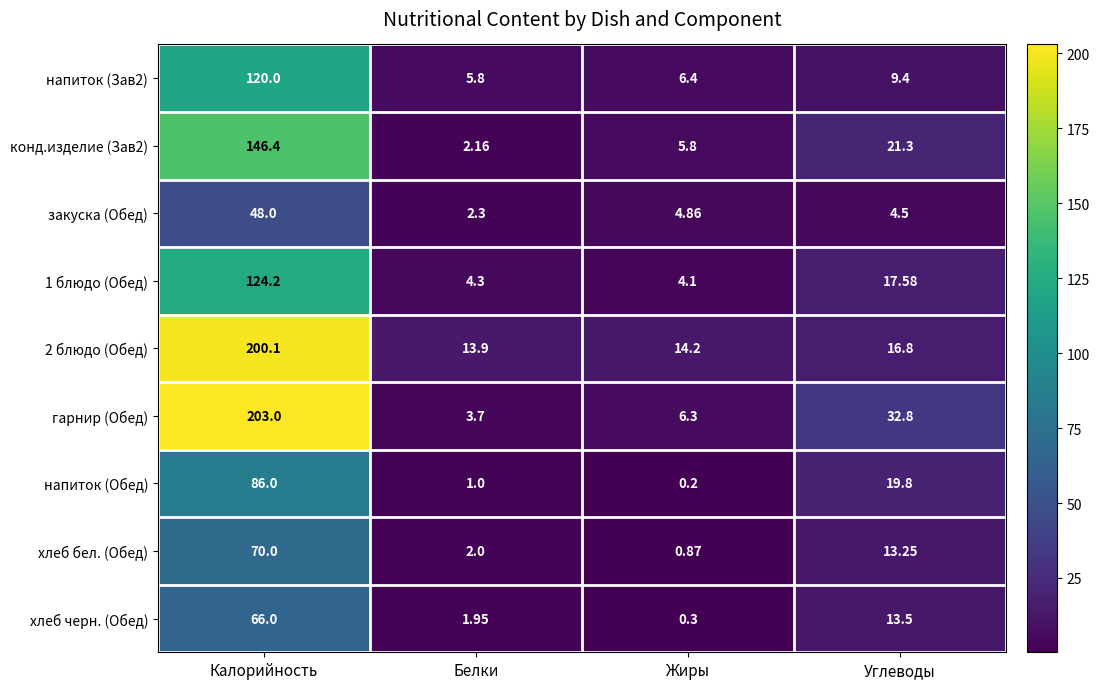

Is the value of хлеб бел. (Обед) at Белки greater than the value of напиток (Обед) at Калорийность?

No